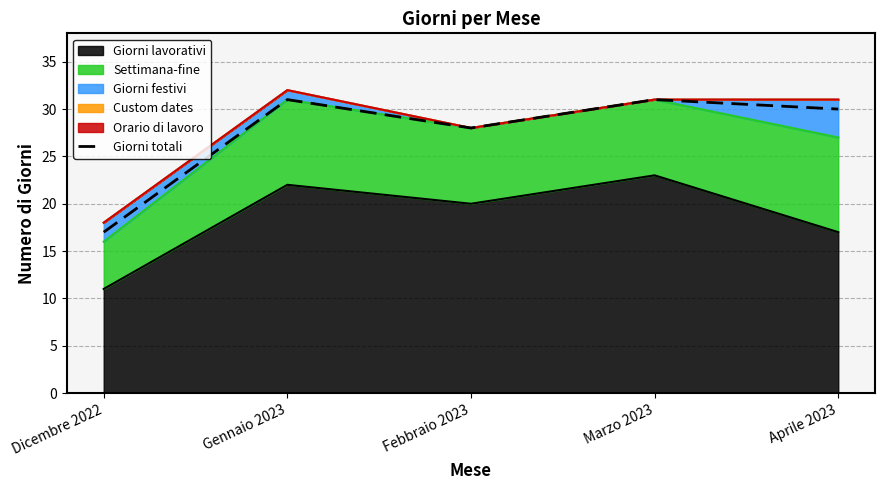

How many points are lower than both their immediate neighbors (excluding endpoints)?

1